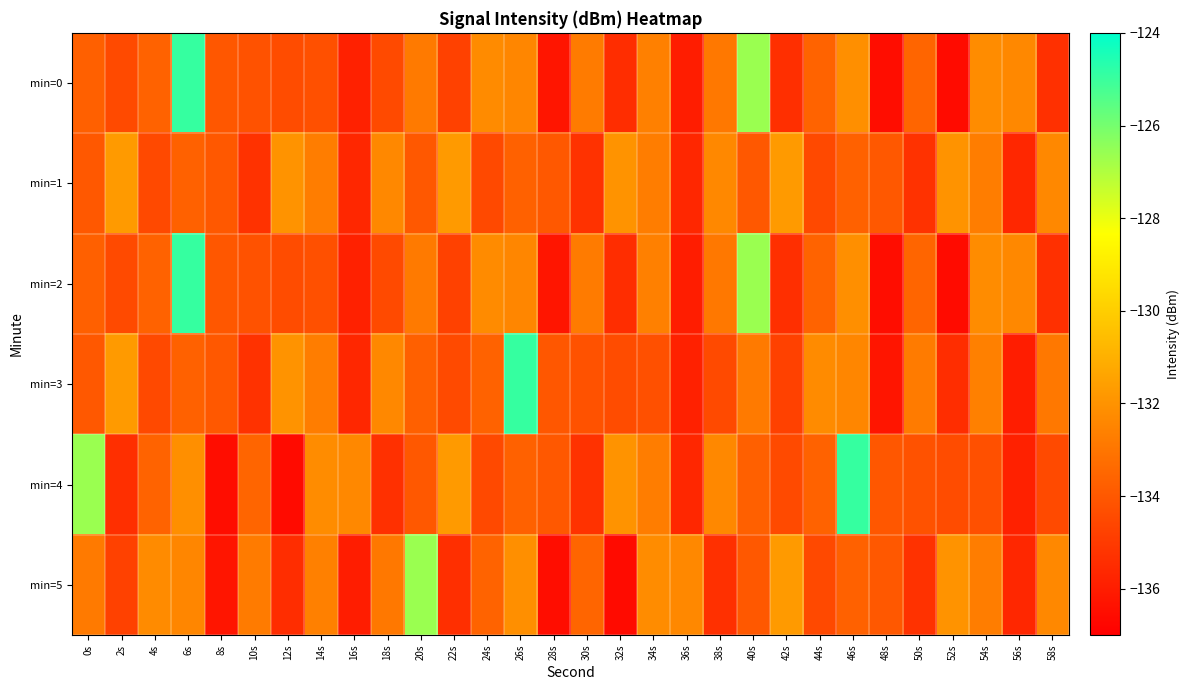

At which category is the sum across all series the highest?

6s